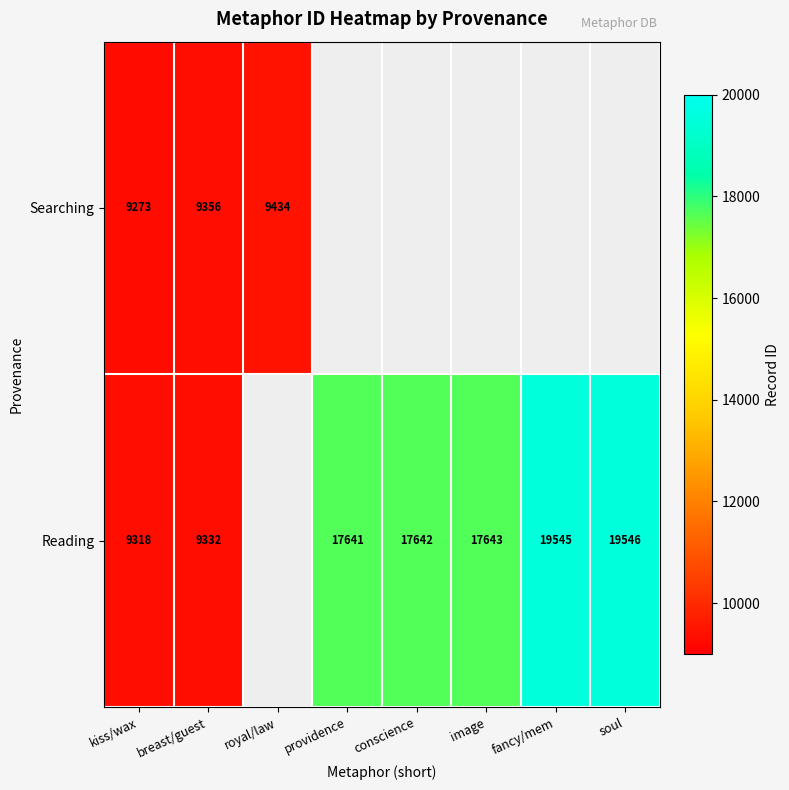

What is the sum of the Searching values at kiss/wax and royal/law?

18707